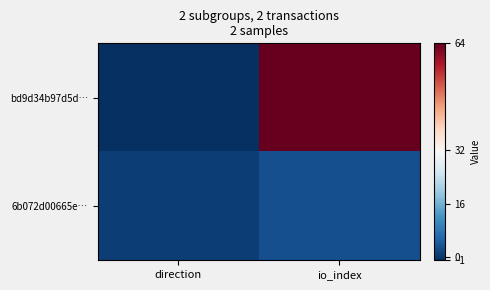

Count the number of data series in this chart.

2